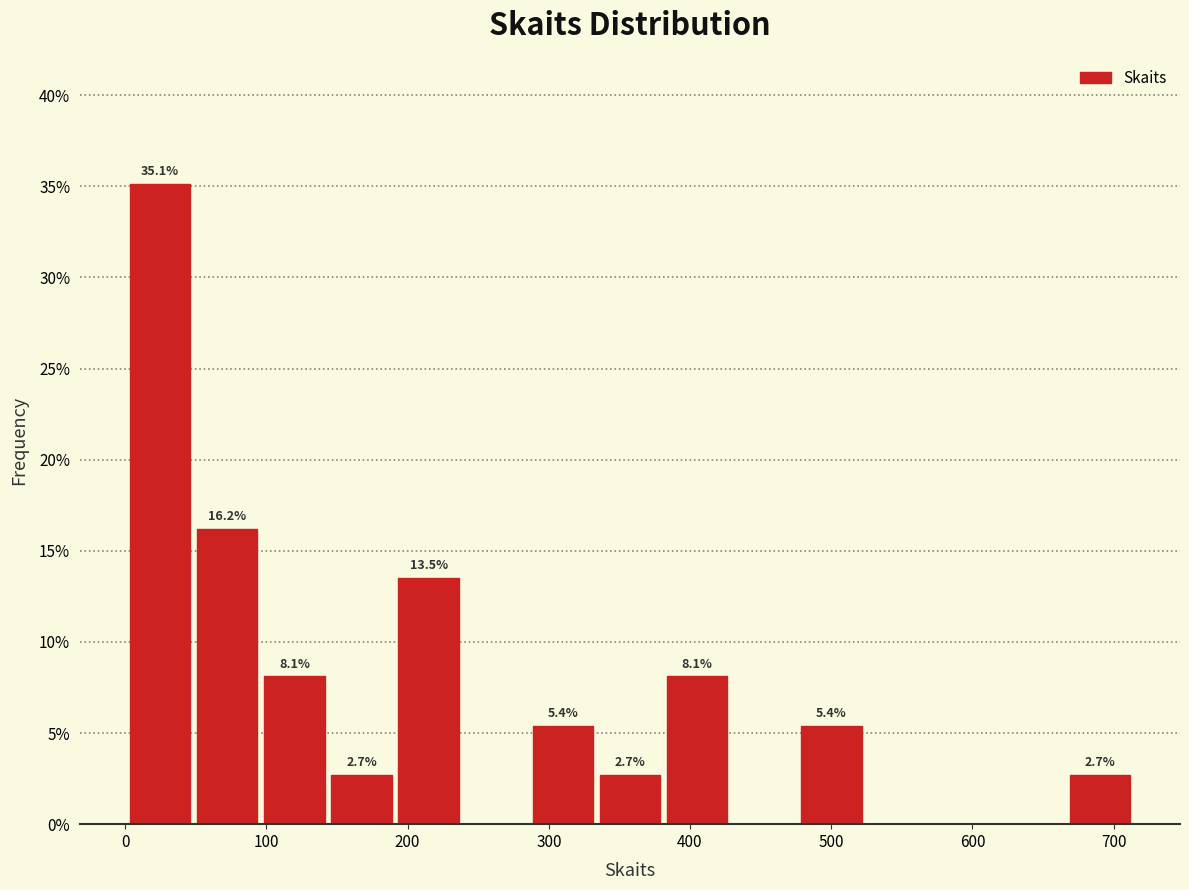

Over which range of the x-axis is the bar tallest?

0 to 50